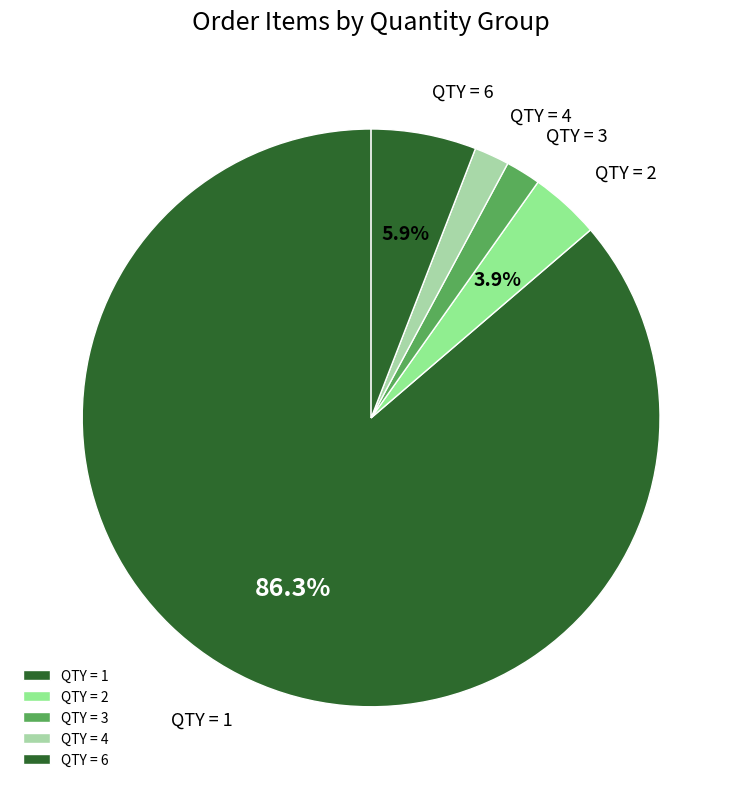

Count the number of slices in the pie.

5